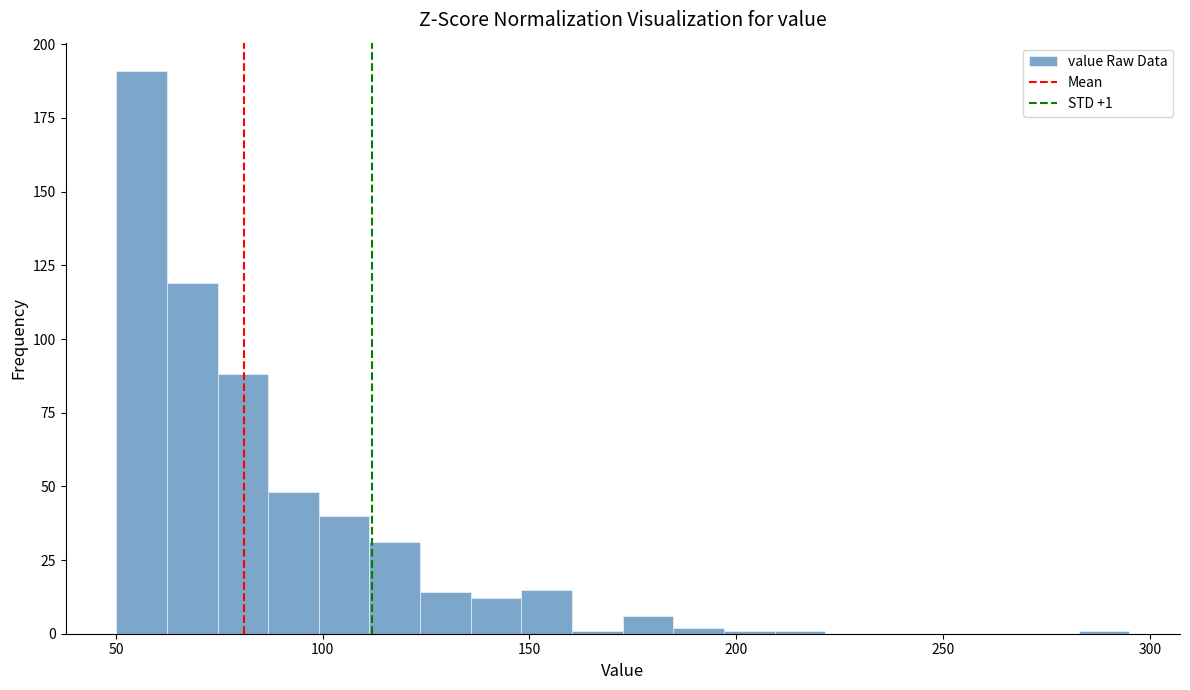

Read against the x-axis, roughly where is the centre of the tallest bar?

55